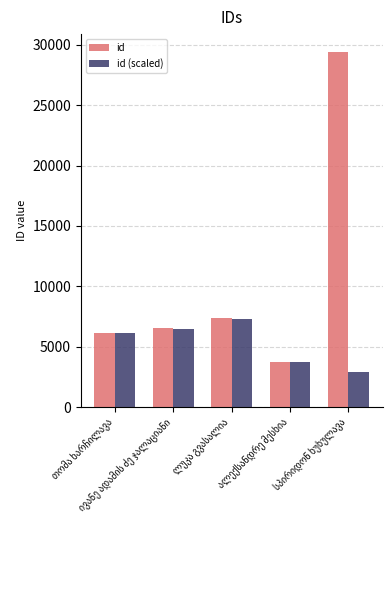

What is the sum of all id (scaled) values?

26500